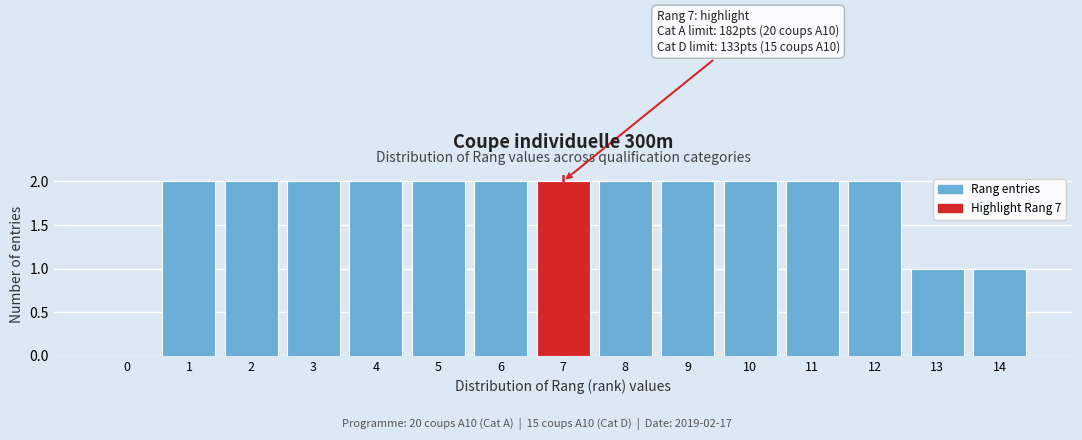

Reading right to left, extract all data points from this chart.

14=1	13=1	12=2	11=2	10=2	9=2	8=2	7=2	6=2	5=2	4=2	3=2	2=2	1=2	0=0